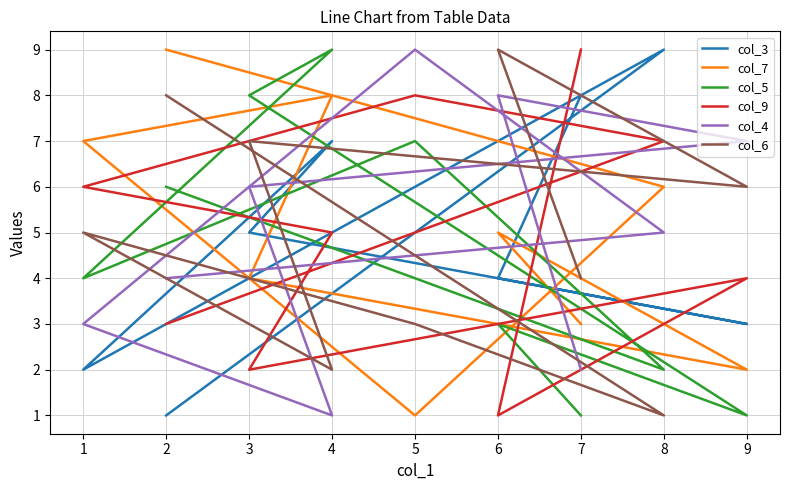

At how many categories does at least one series exceed 5?

9